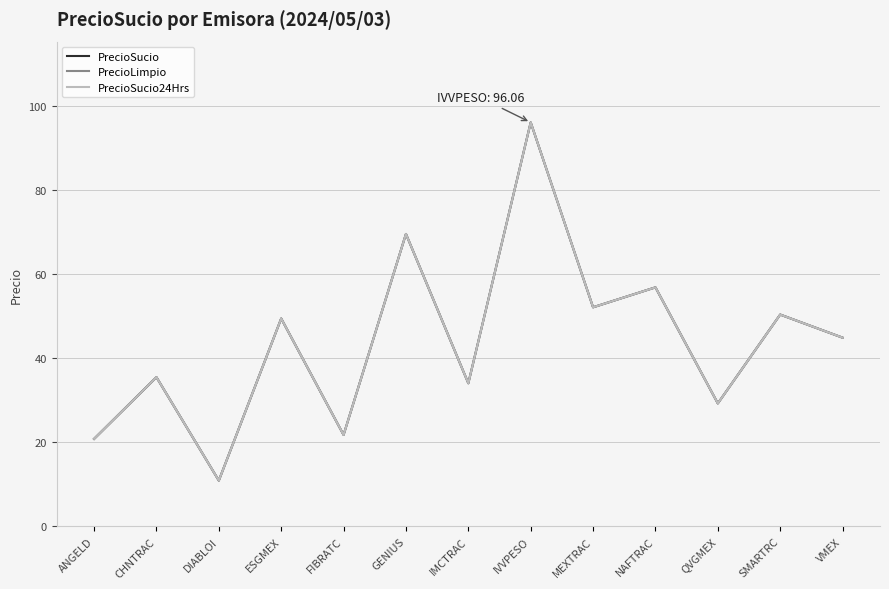

The value of PrecioSucio24Hrs at MEXTRAC is 52.1. True or false?

True